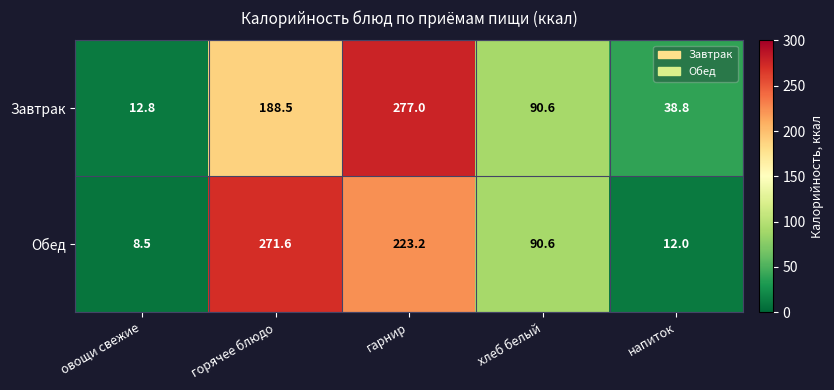

How many categories are shown in the chart?

5